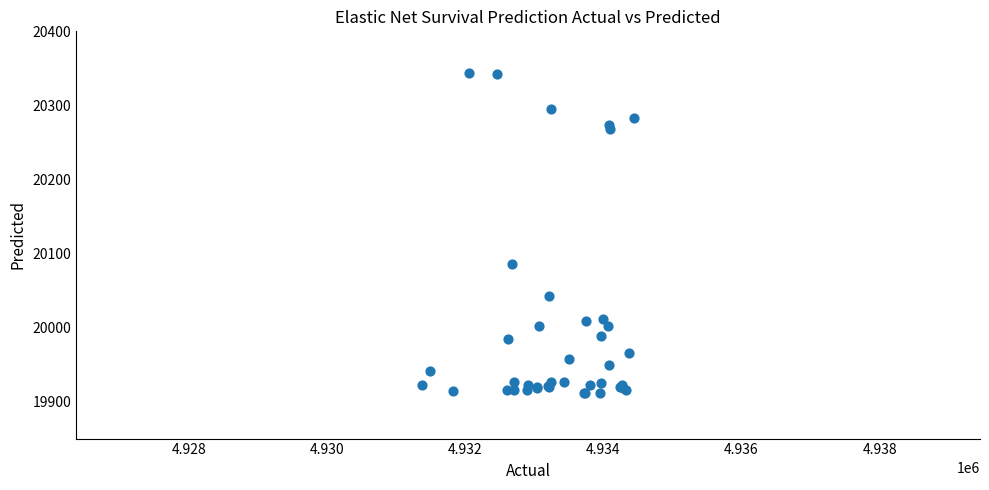

What Y value in the scatter plot is closest to 20127?

20086